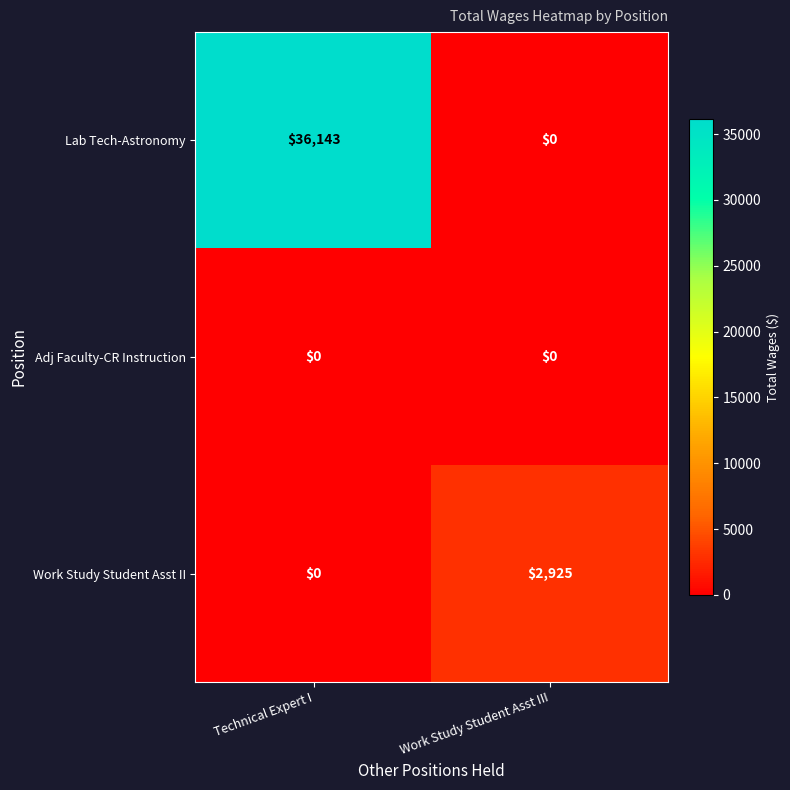

Reading right to left, list all the values displayed in this chart.

Lab Tech-Astronomy: 0	36143
Adj Faculty-CR Instruction: 0	0
Work Study Student Asst II: 2925	0